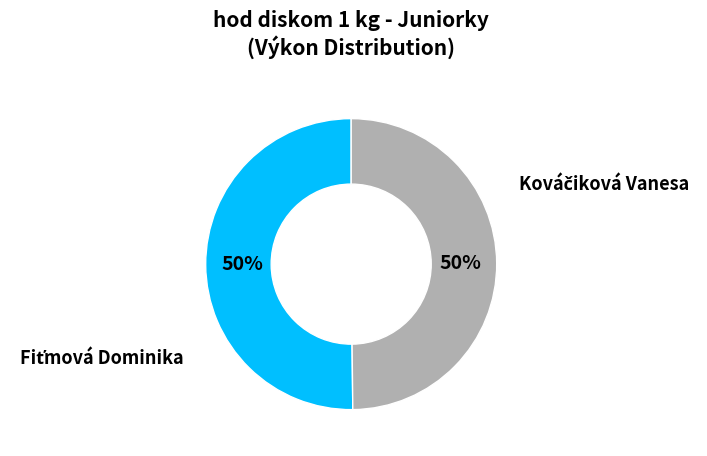

How many slices are in this pie chart?

2